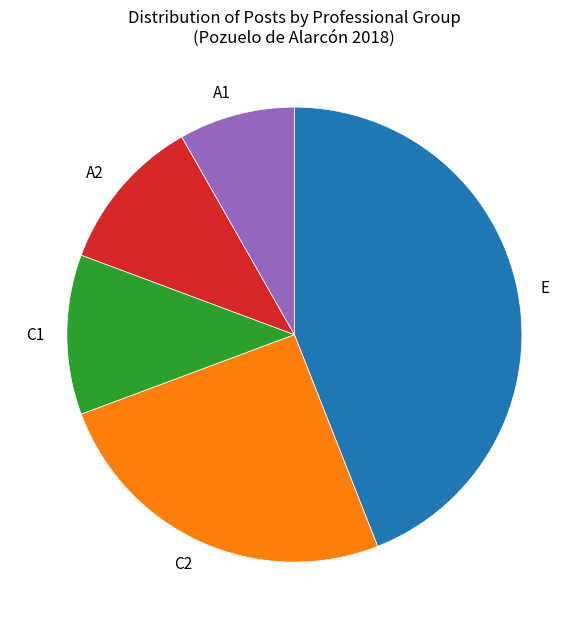

How many segments does this pie chart have?

5